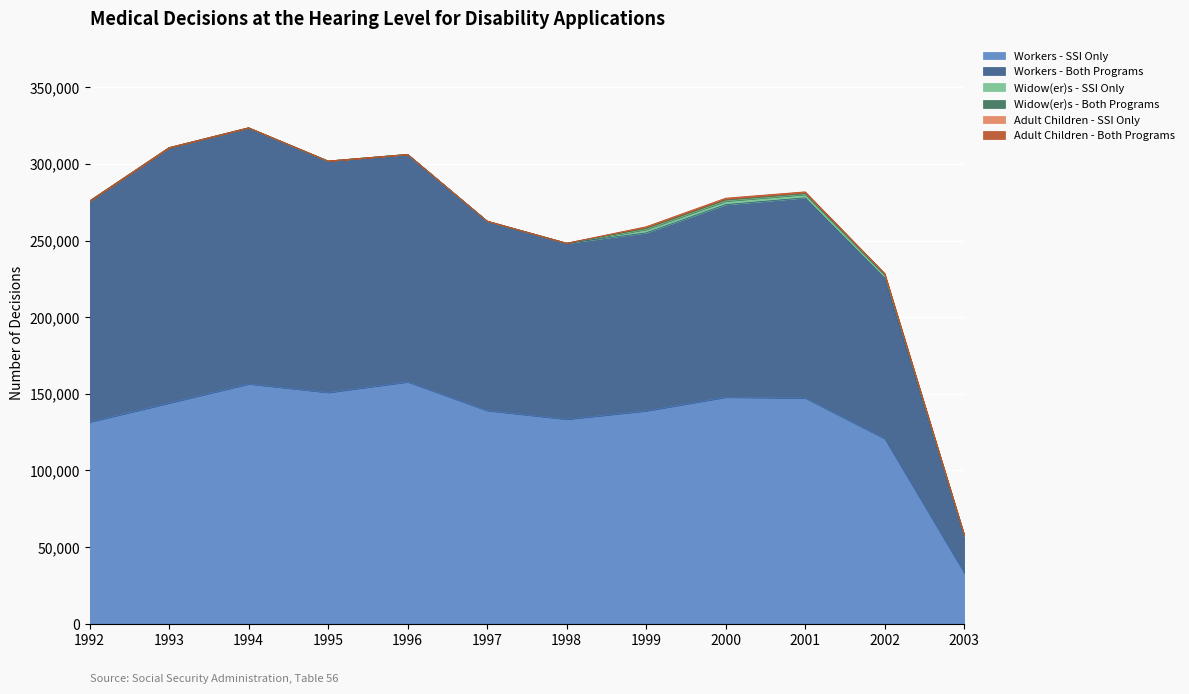

Which series has the largest range (max minus min)?

Workers - Both Programs